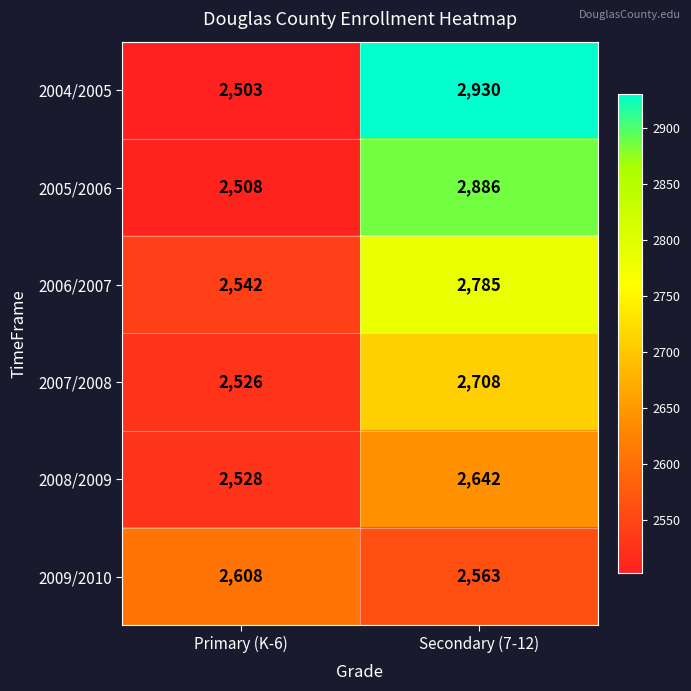

Reading left to right, list all the values displayed in this chart.

2004/2005: 2503	2930
2005/2006: 2508	2886
2006/2007: 2542	2785
2007/2008: 2526	2708
2008/2009: 2528	2642
2009/2010: 2608	2563